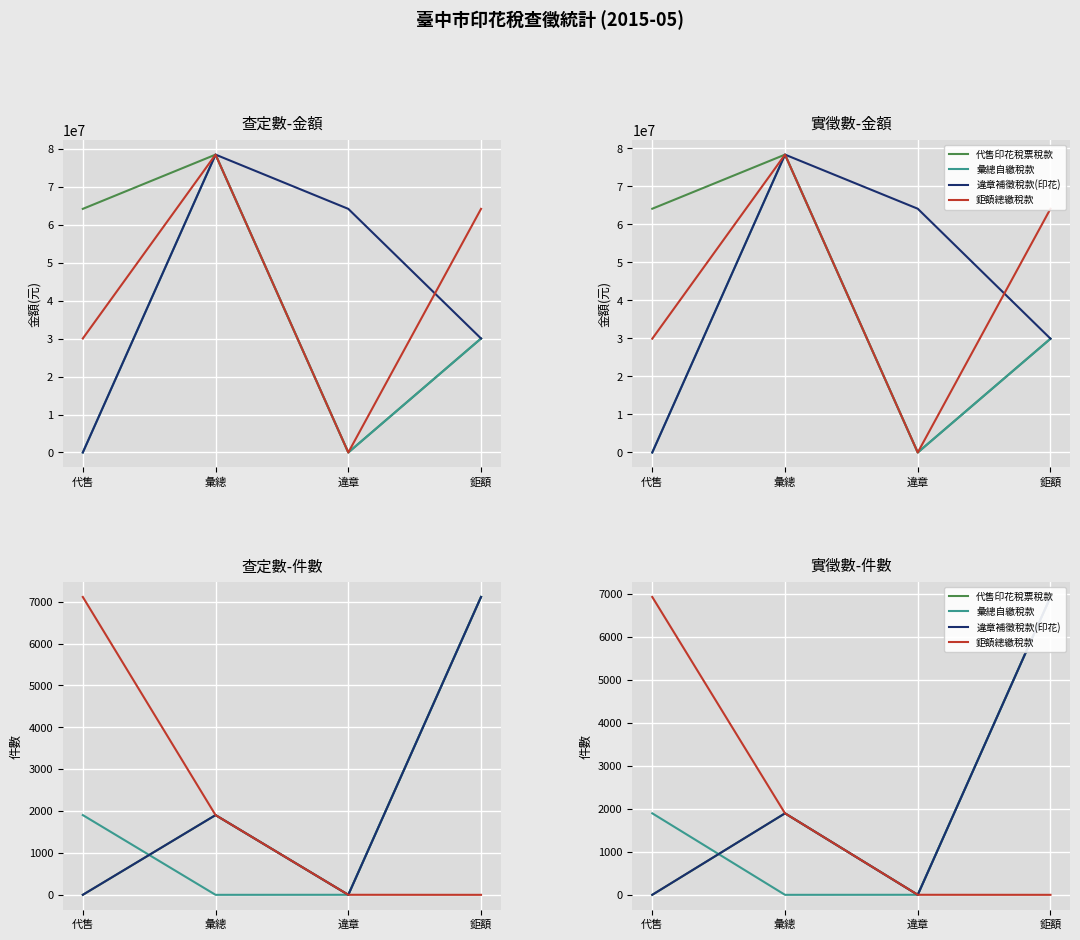

At which label does 鉅額總繳稅款 first exceed 1895?

代售